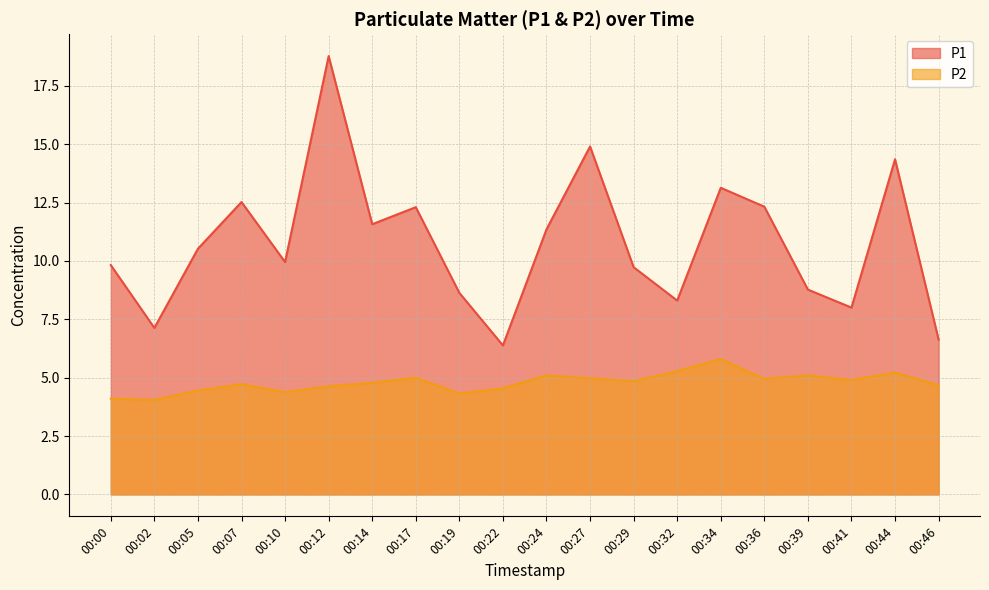

What is the difference between the maximum and second lowest values in the P2 series?

1.7